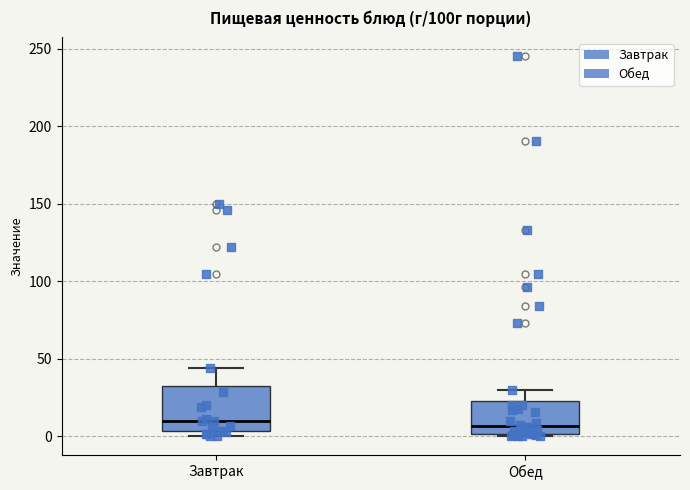

Reading left to right, transcribe this box plot: for each box, give where its median line is, the range the box spans, and where its two whiskers end, as read against the y-axis. The values are not printed on the chart, so give them approximately, as read against the axis.

Завтрак: median 10, box 5 to 30, whiskers 0 to 45
Обед: median 5, box 0 to 20, whiskers 0 to 30